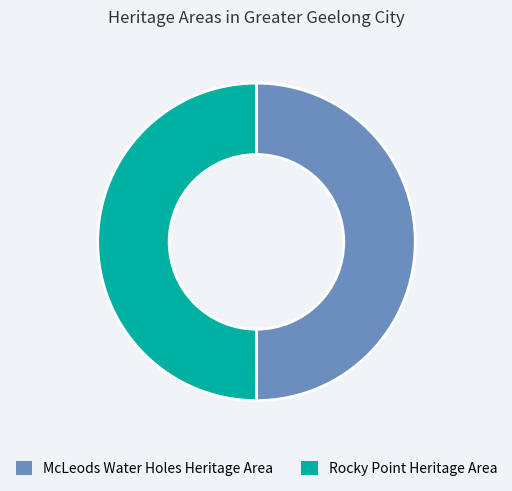

Approximately how many times larger is the value at McLeods Water Holes Heritage Area compared to Rocky Point Heritage Area?

1.0